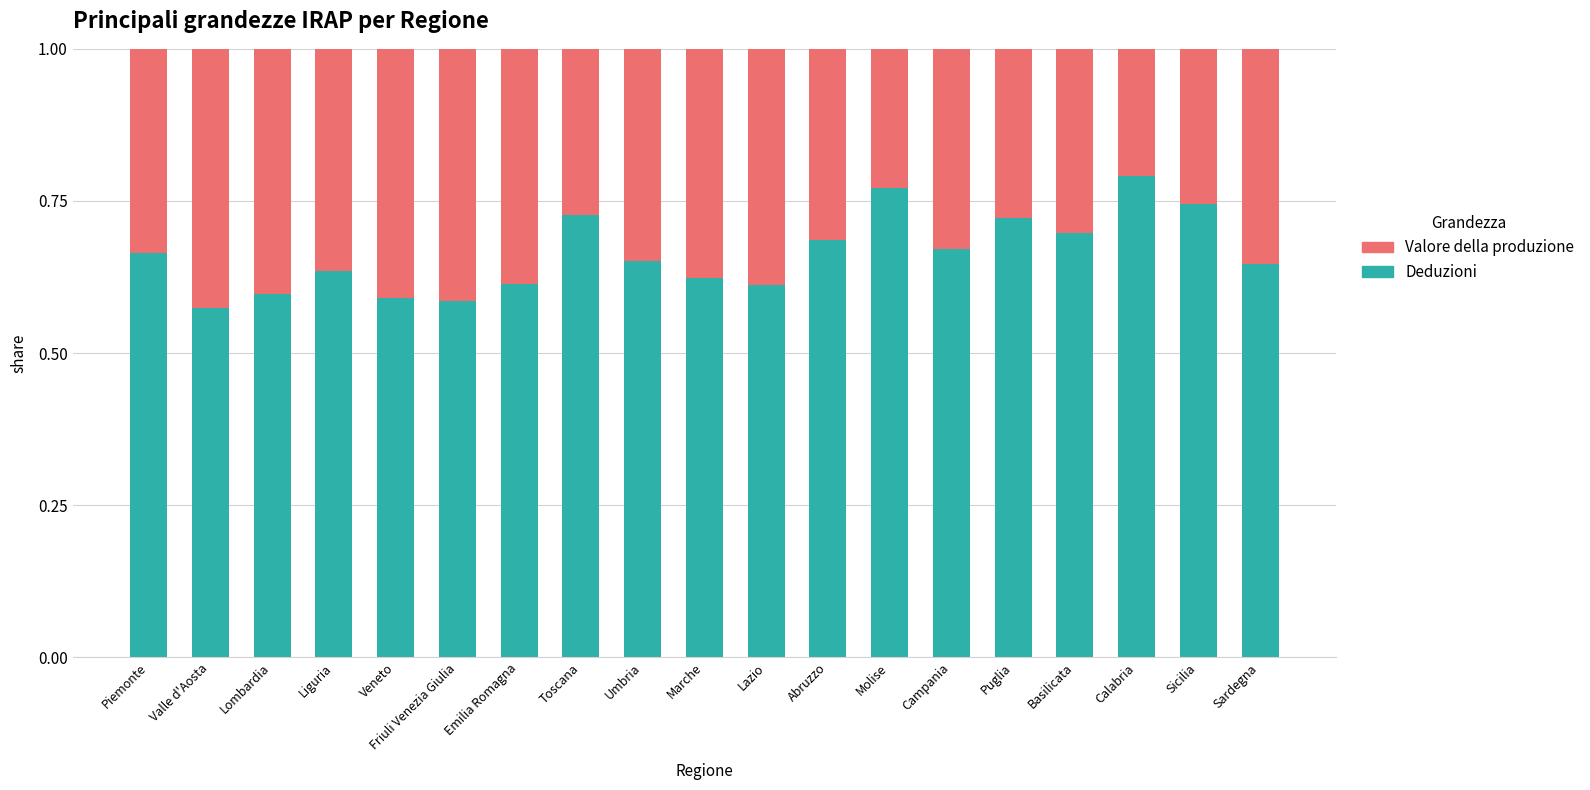

What is the total value across all series at Puglia?

1.0